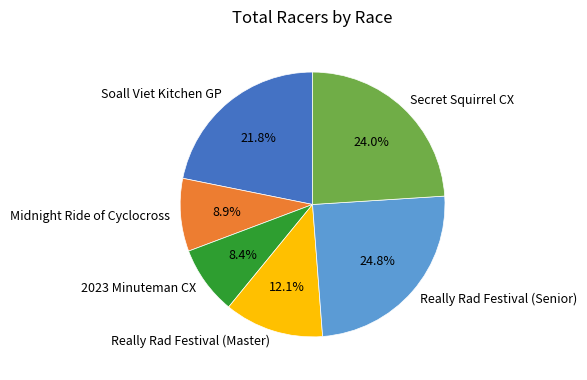

Approximately how many times larger is the value at Secret Squirrel CX compared to Midnight Ride of Cyclocross?

2.7